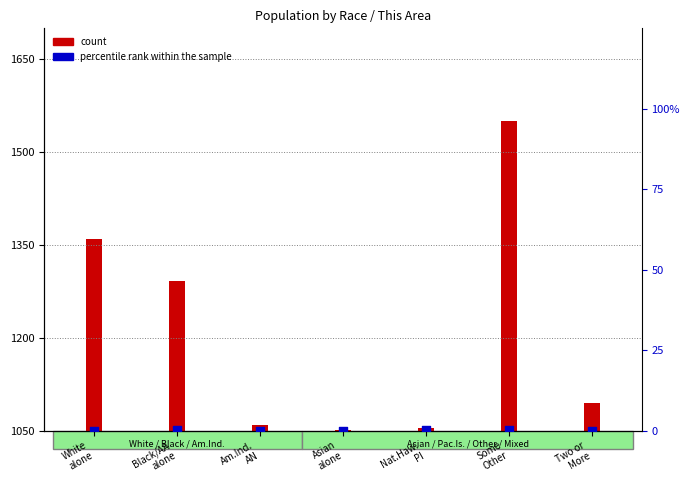

Between Some
Other and Am.Ind.
AN, which is larger?

Some
Other